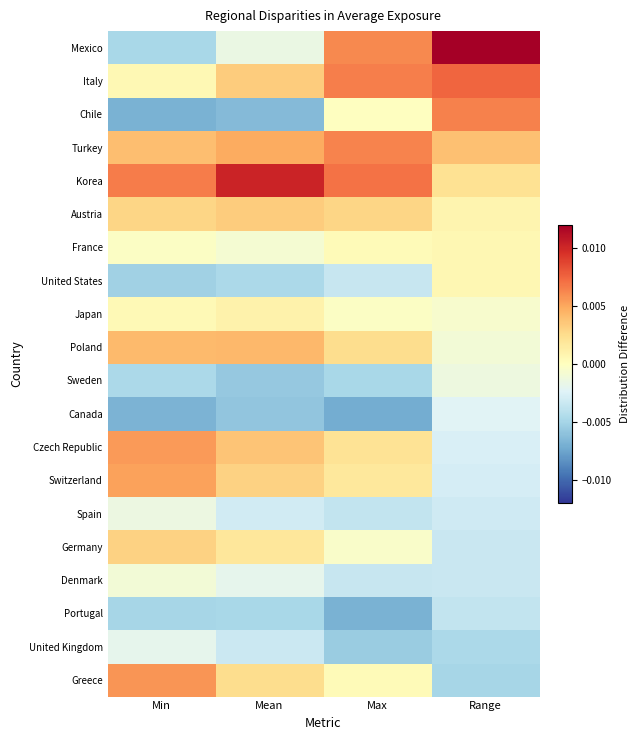

At Max, list the series in order from smallest to largest.

Canada, Portugal, United Kingdom, Sweden, Spain, Denmark, United States, Germany, Japan, Chile, France, Greece, Switzerland, Czech Republic, Poland, Austria, Mexico, Turkey, Italy, Korea